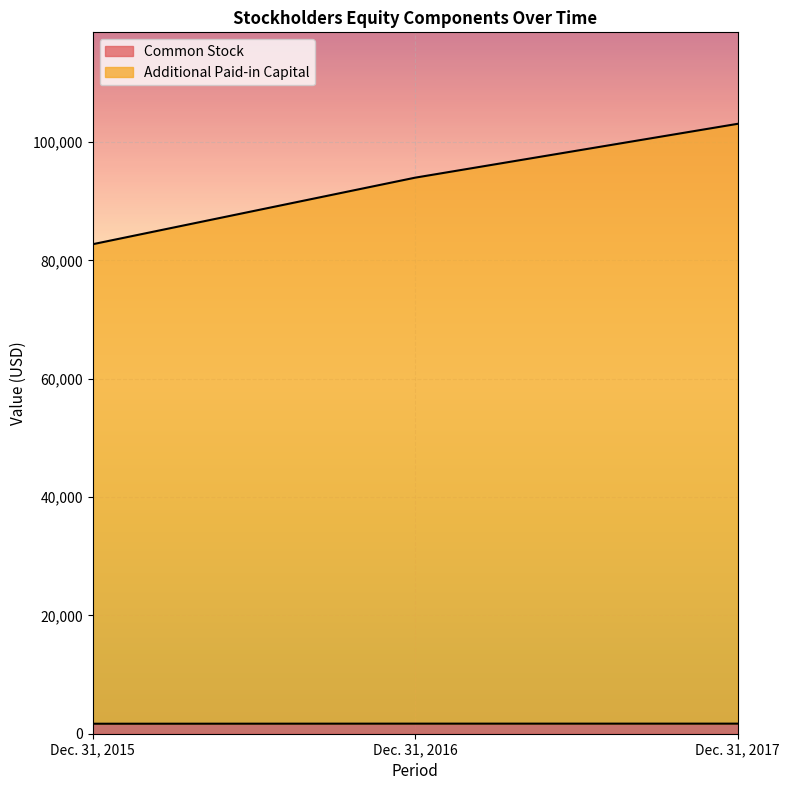

True or false: Additional Paid-in Capital has a value of 103080 at Dec. 31, 2017.

True